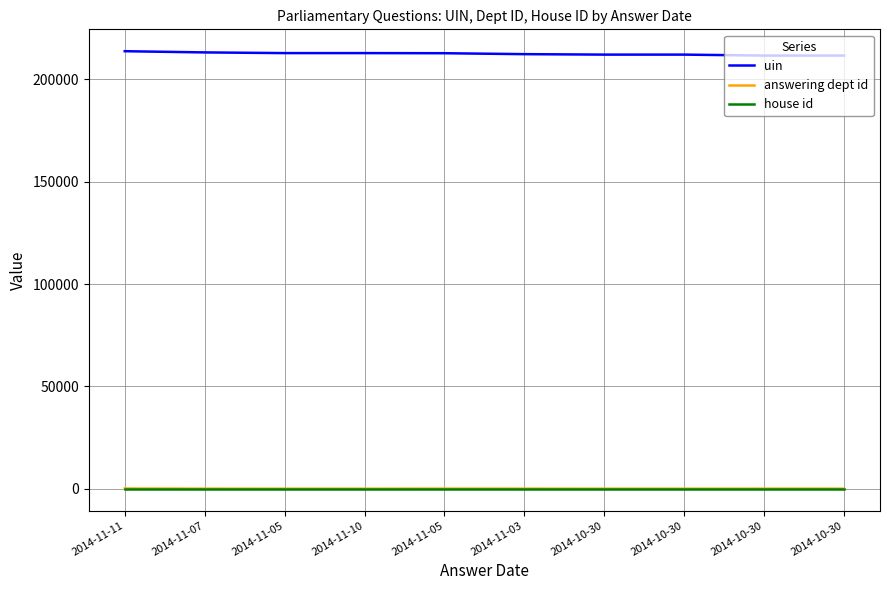

What is the sum of all house id values?

10